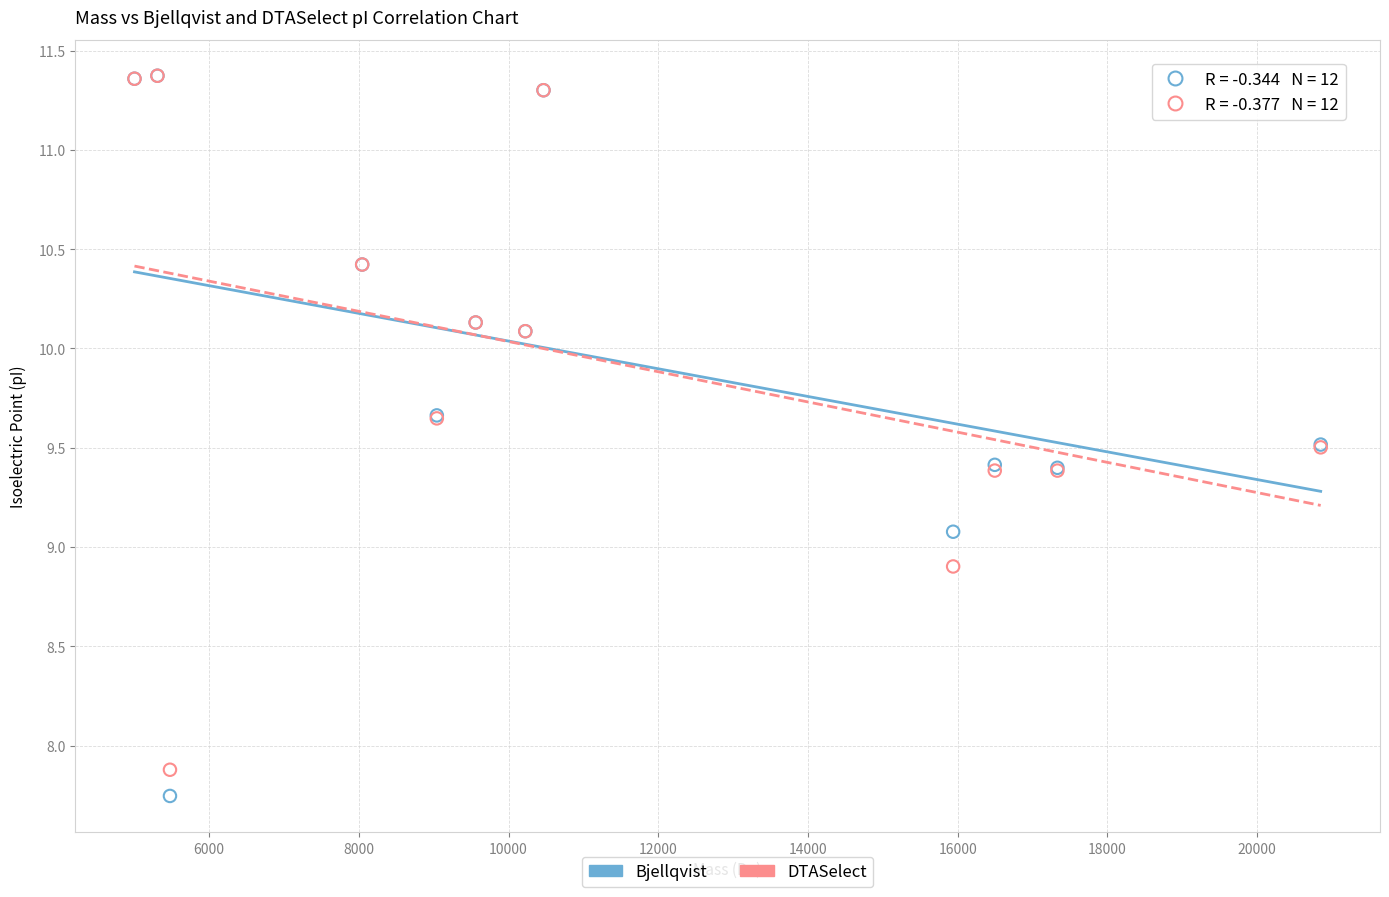

What are all the series names shown in the legend?

Bjellqvist, DTASelect